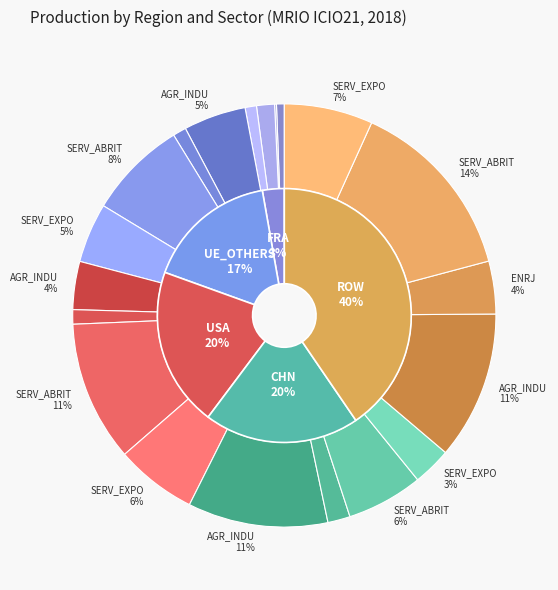

How many slices are in this pie chart?

20